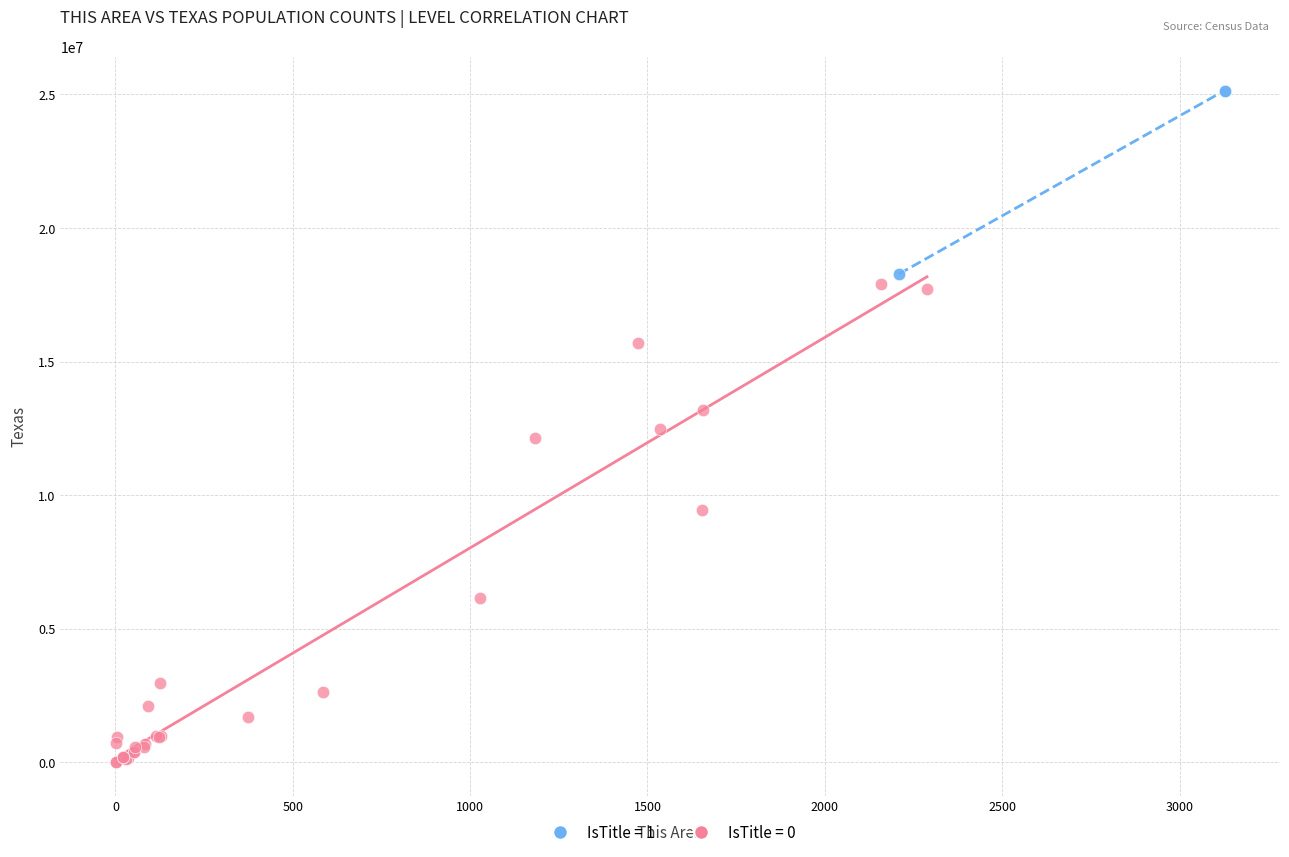

Which series contains the highest Y value?

IsTitle = 1